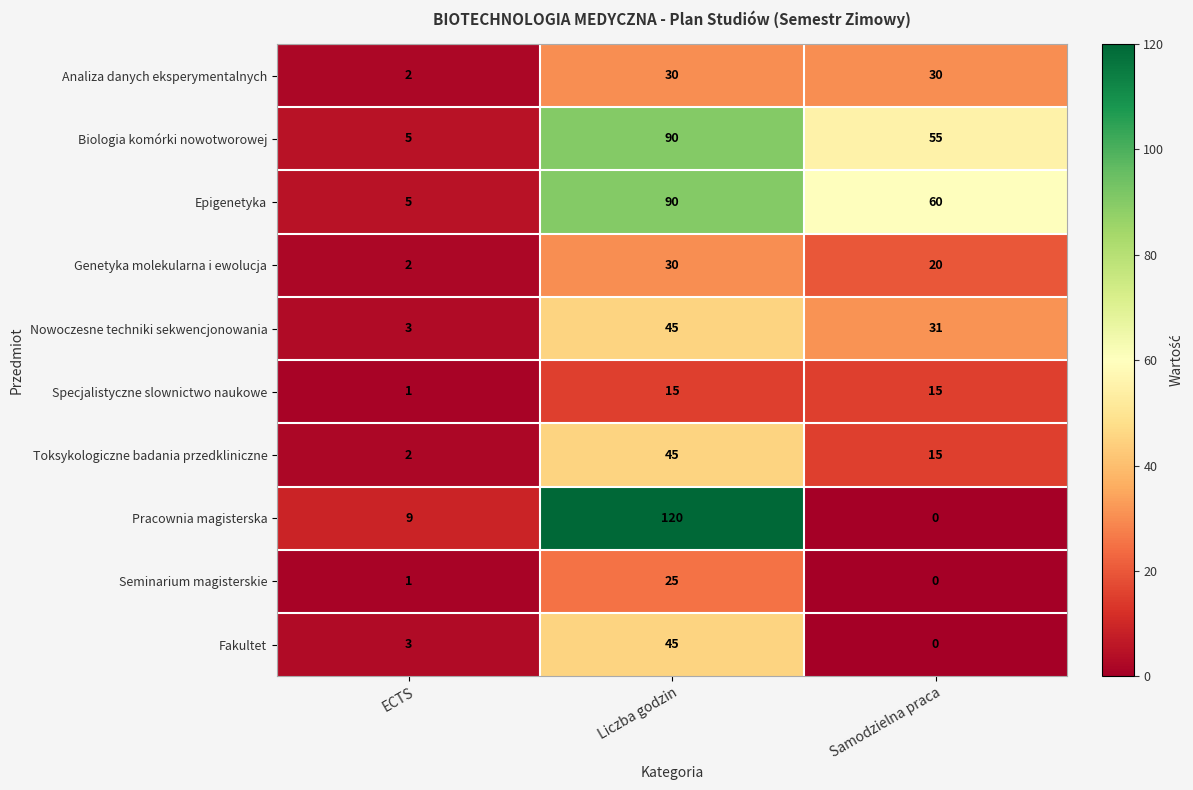

At how many categories does at least one series exceed 84?

1